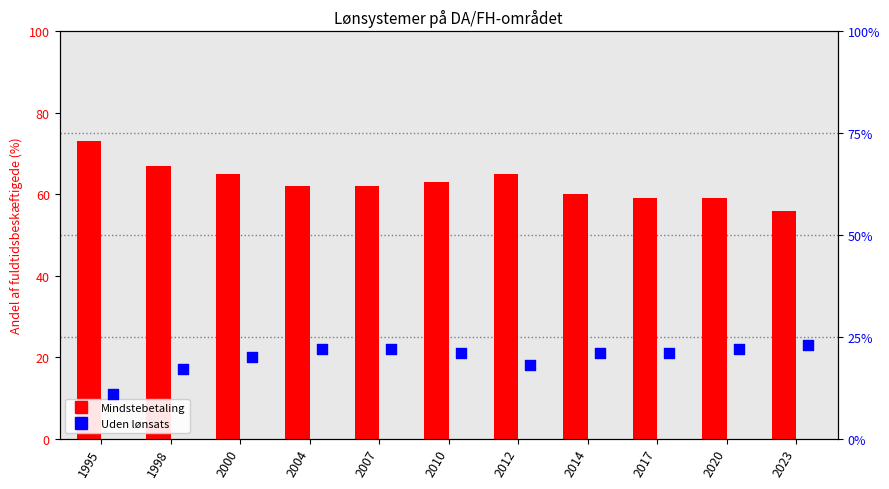

Which series reaches the maximum Y coordinate?

Mindstebetaling